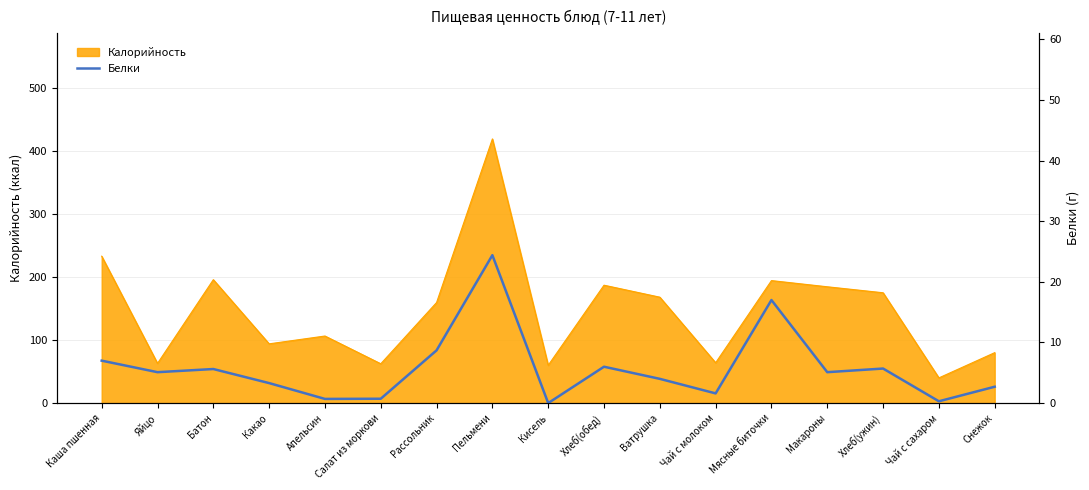

How many positive values are there?

16